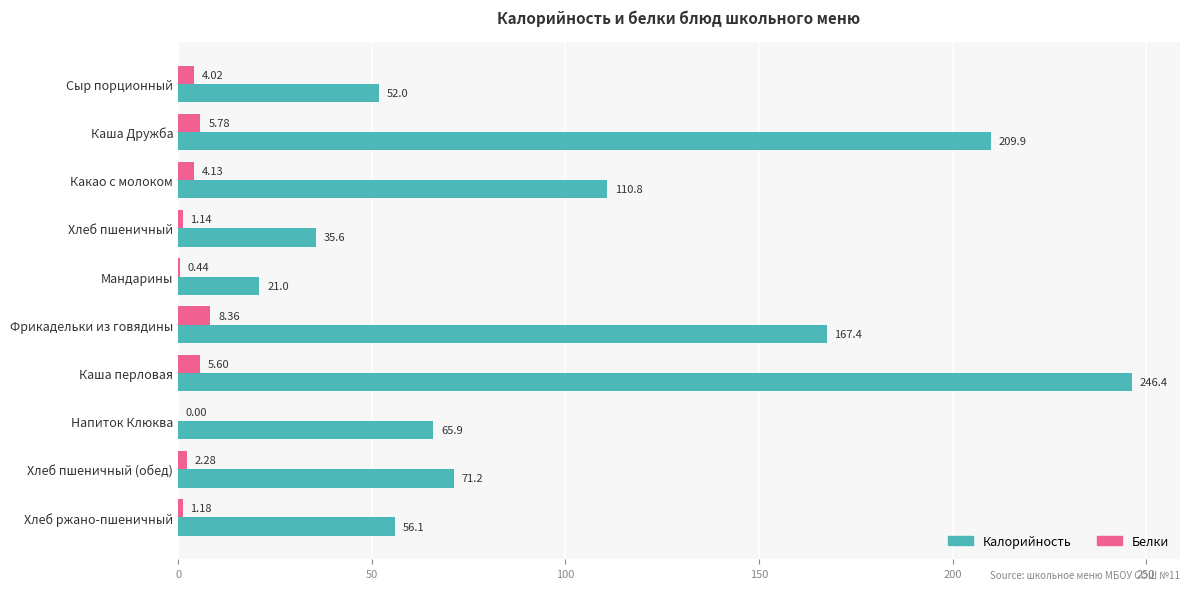

What is the sum of all Белки values?

32.9